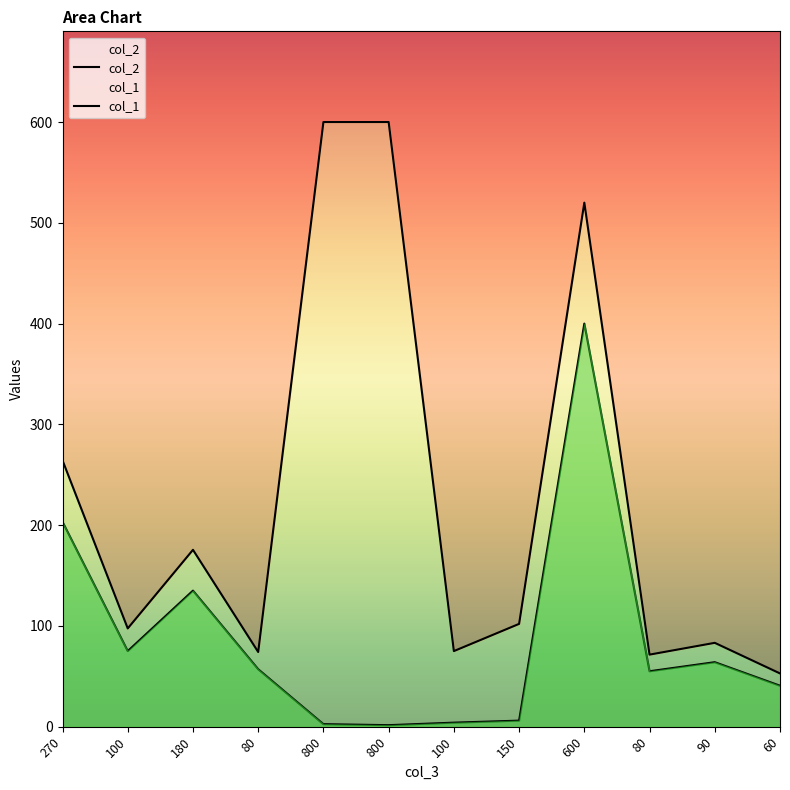

True or false: col_1 and col_2 intersect in this chart.

False